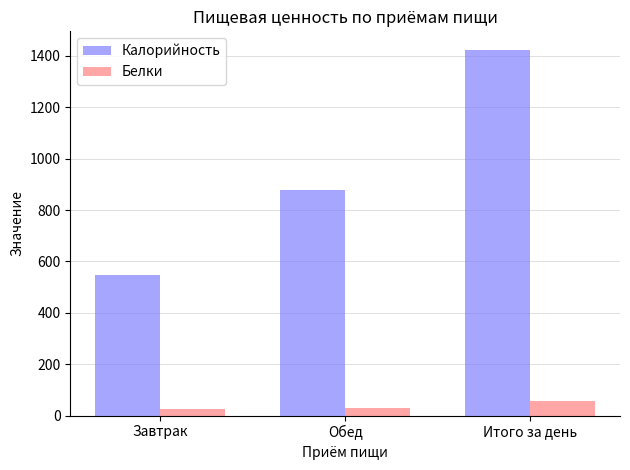

Rank the series at Завтрак from highest to lowest value.

Калорийность, Белки